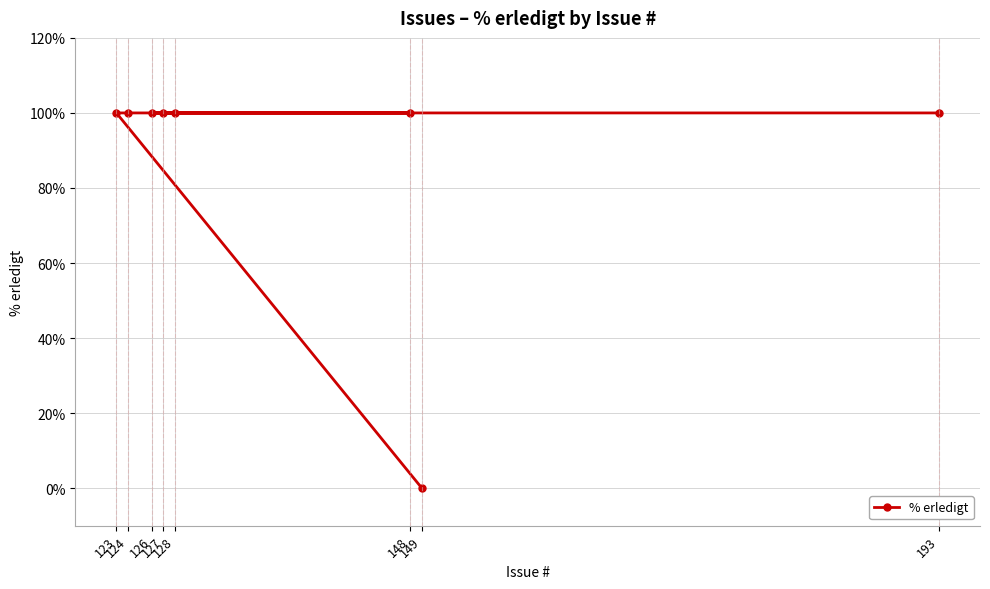

Does the chart display data point markers on the line(s)?

Yes